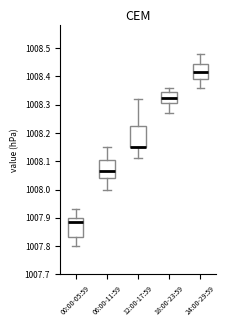

Where does the upper whisker of the box for 24:00-29:59 end on the y-axis? The values are not printed on the chart, so give them approximately, as read against the axis.

1008.48